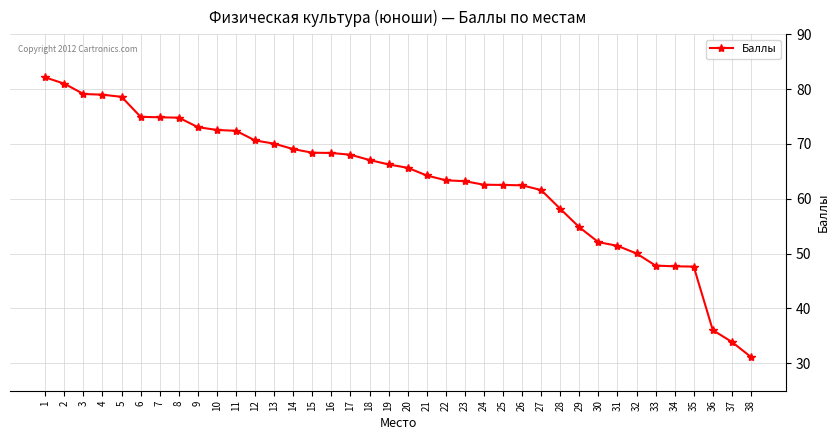

What is the sum of the values at 14 and 29?

123.9